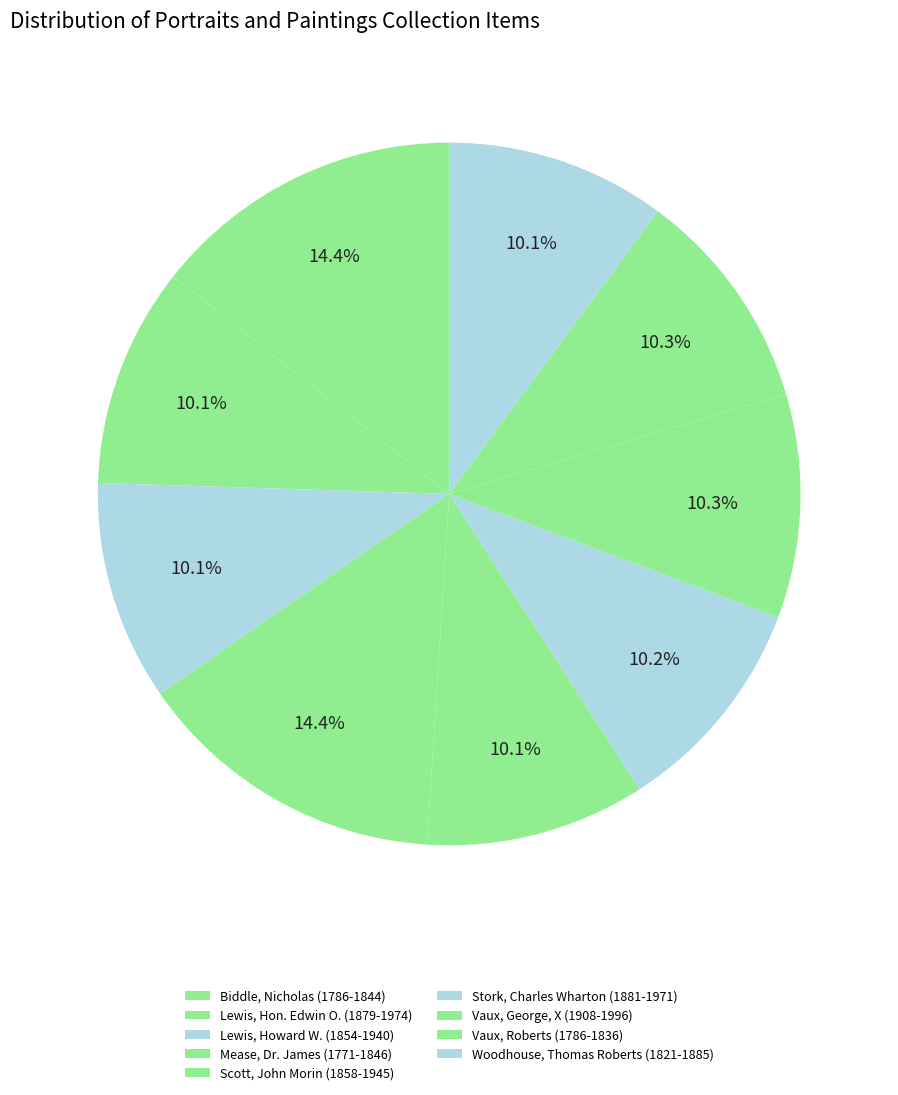

Count the number of slices in the pie.

9